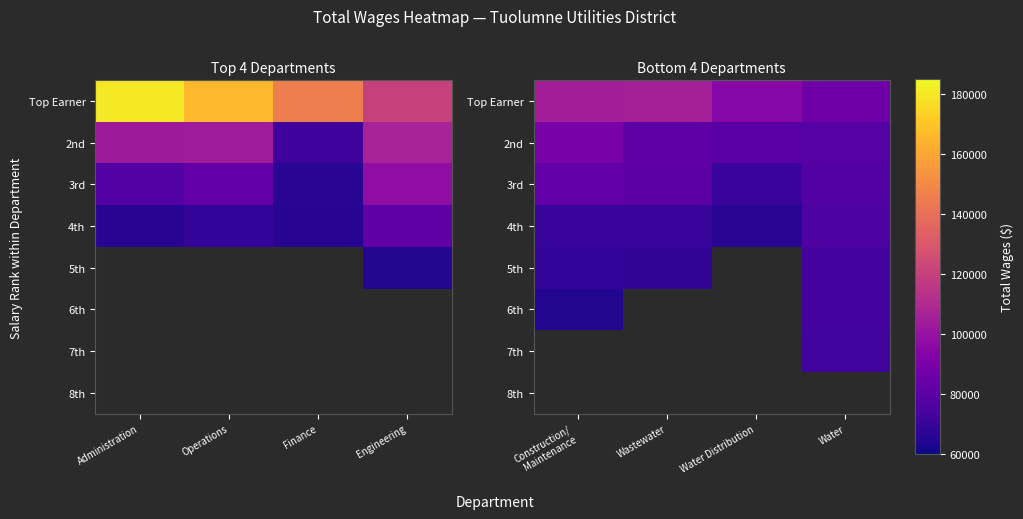

Between Operations and Finance, which is larger?

Operations